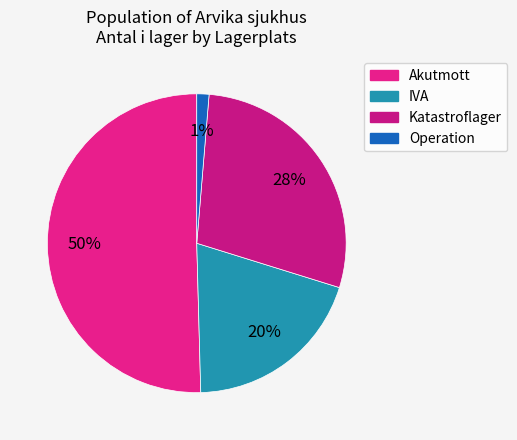

Which slice is the largest?

Akutmott